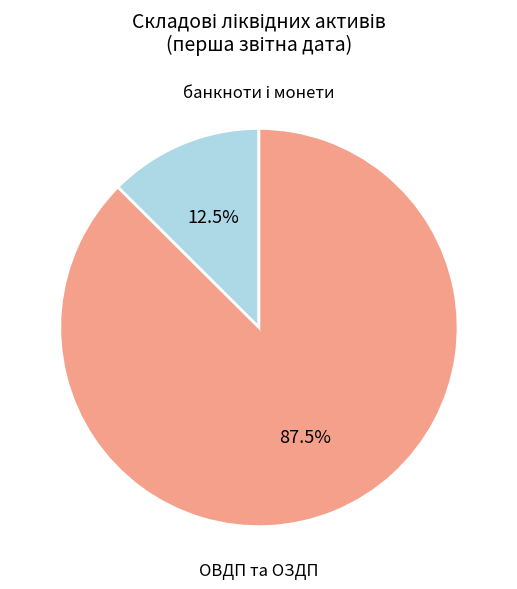

Which category has the biggest portion of the pie?

ОВДП та ОЗДП